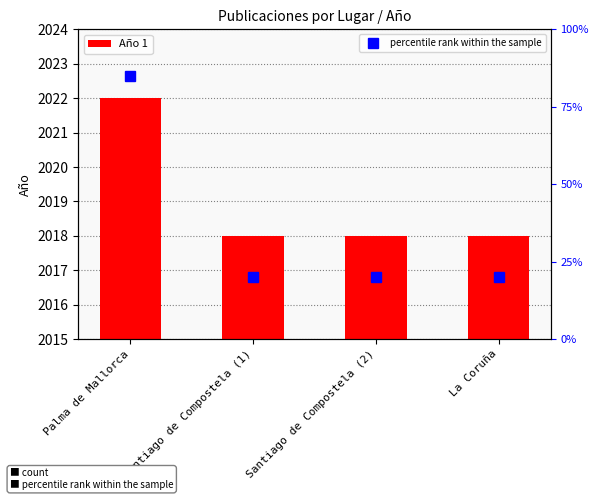

The chart shows a value of 3557 at Santiago de Compostela (2). True or false?

False